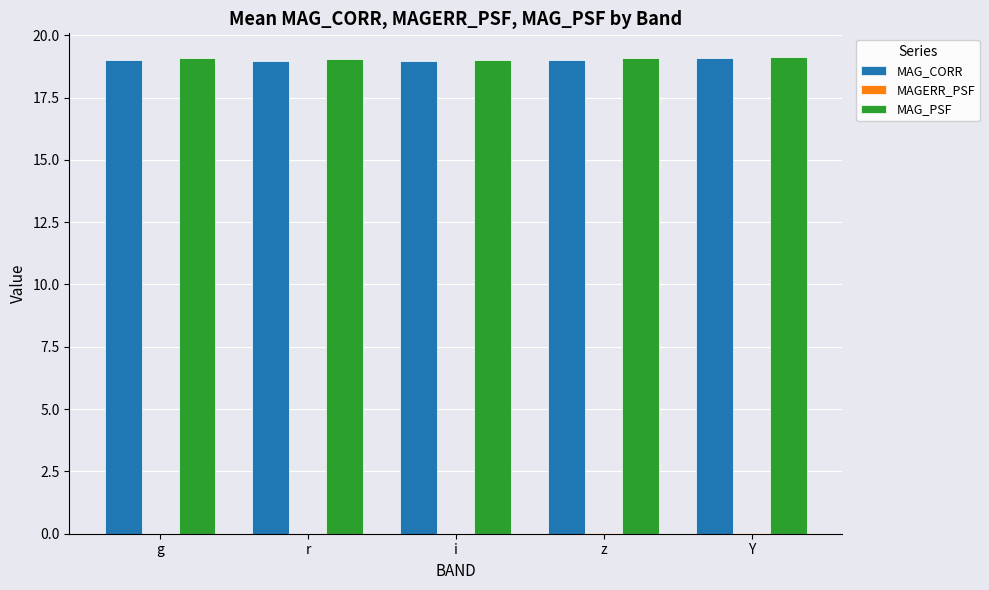

True or false: MAG_CORR has a value of 19.0 at i.

True